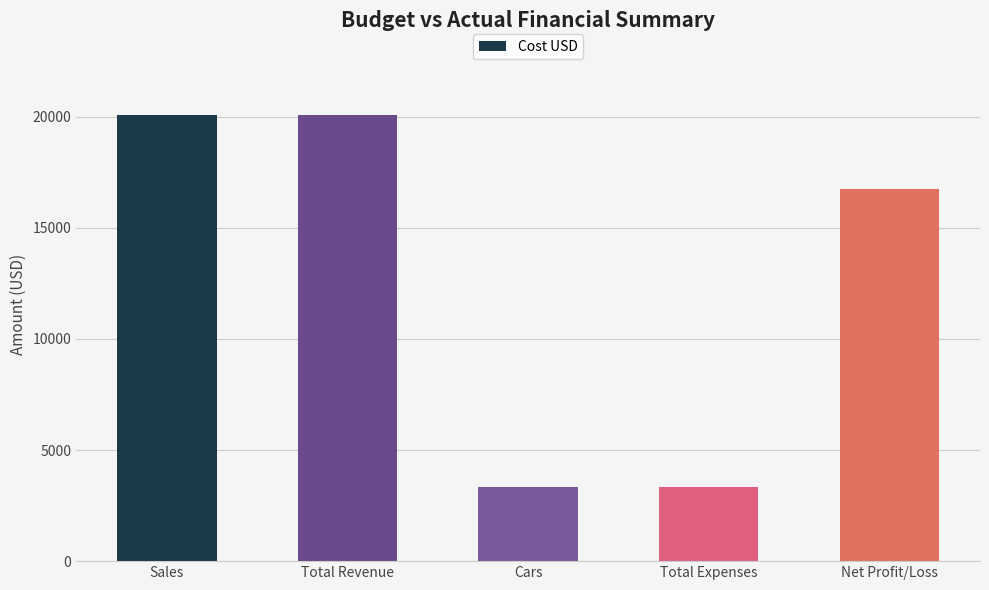

What is the change in value from Cars to Net Profit/Loss?

+13371